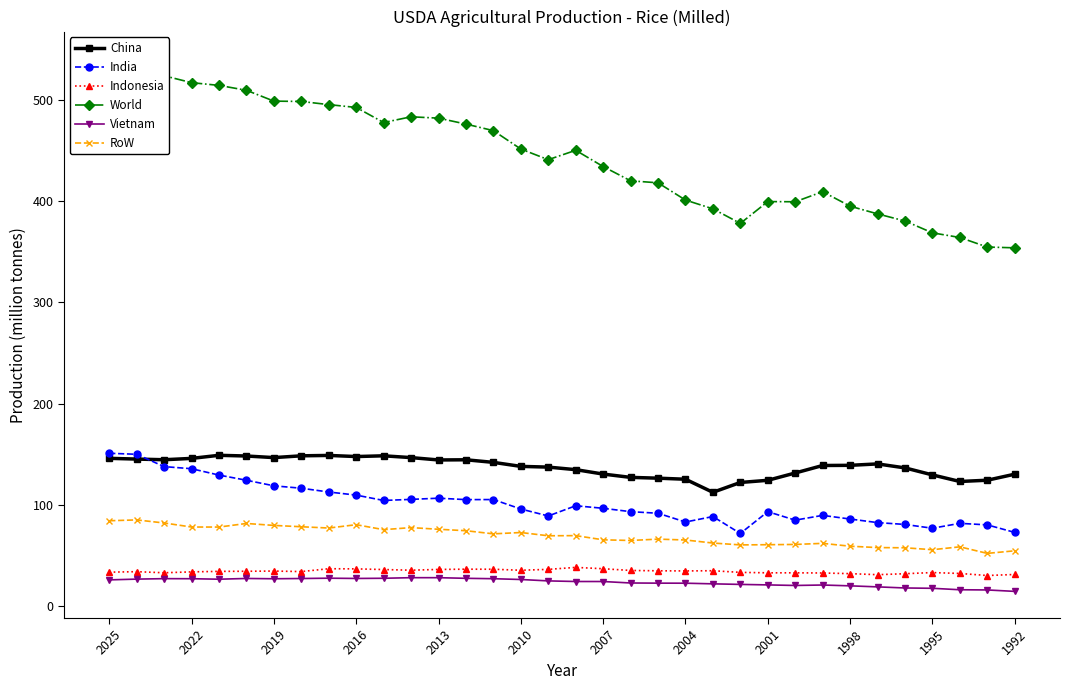

What is the lowest value of the Indonesia series?

30.3